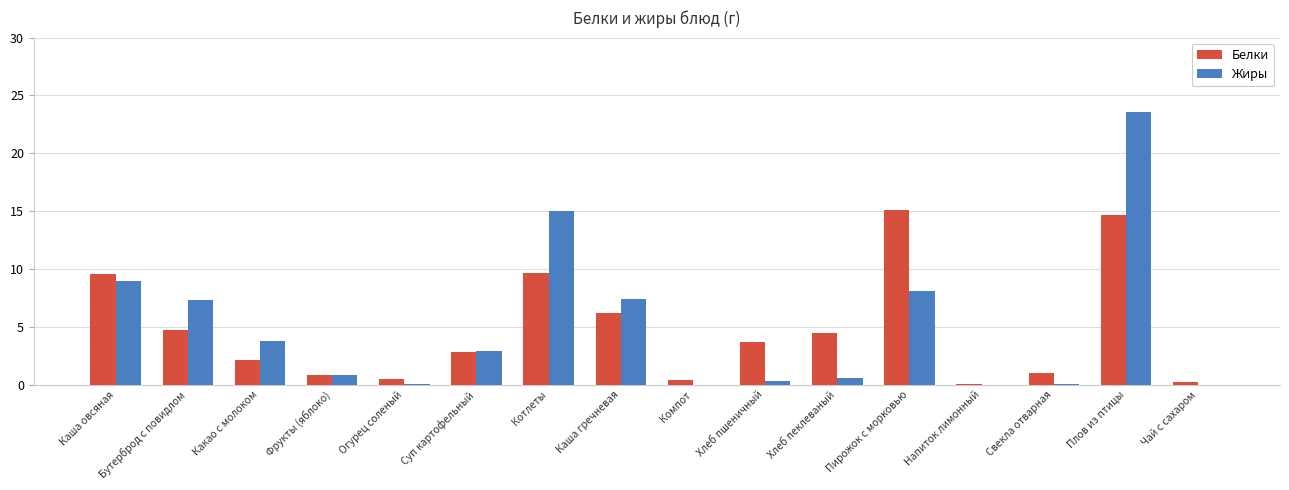

Which series changed the most between Бутерброд с повидлом and Хлеб пеклеваный?

Жиры